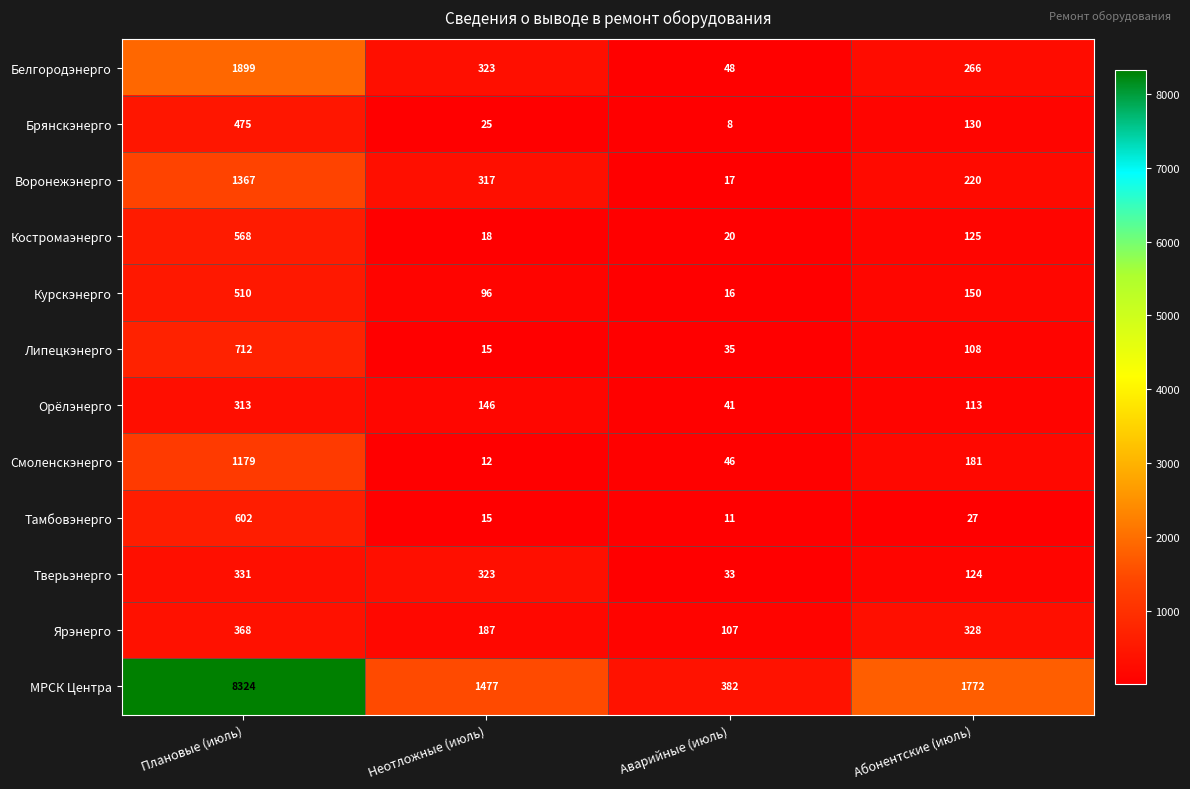

What value does the Ярэнерго series have at Плановые (июль), to the nearest 50?

350